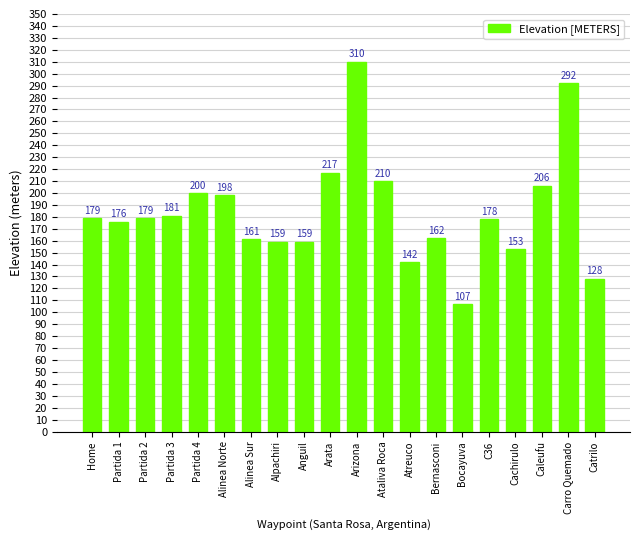

Between Bernasconi and Catrilo, which is larger?

Bernasconi